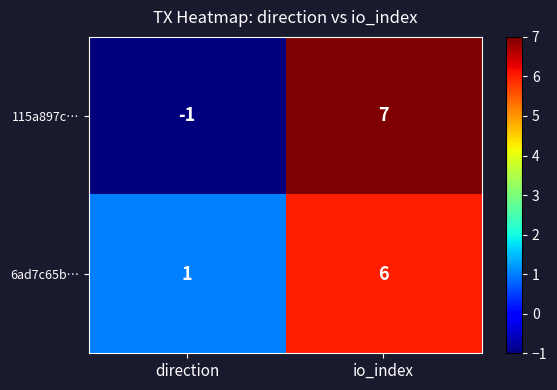

Which series has the largest range (max minus min)?

115a897c…